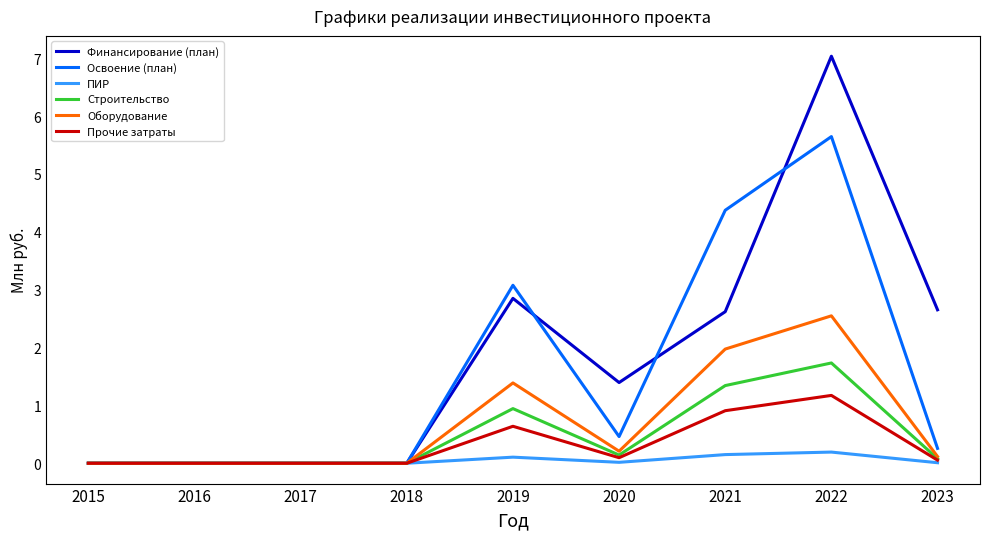

Which series has the largest range (max minus min)?

Финансирование (план)